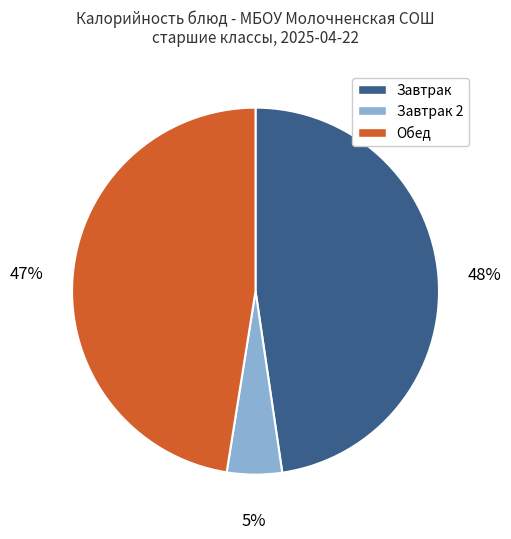

Combined, do Завтрак 2 and Завтрак account for over 50%?

Yes